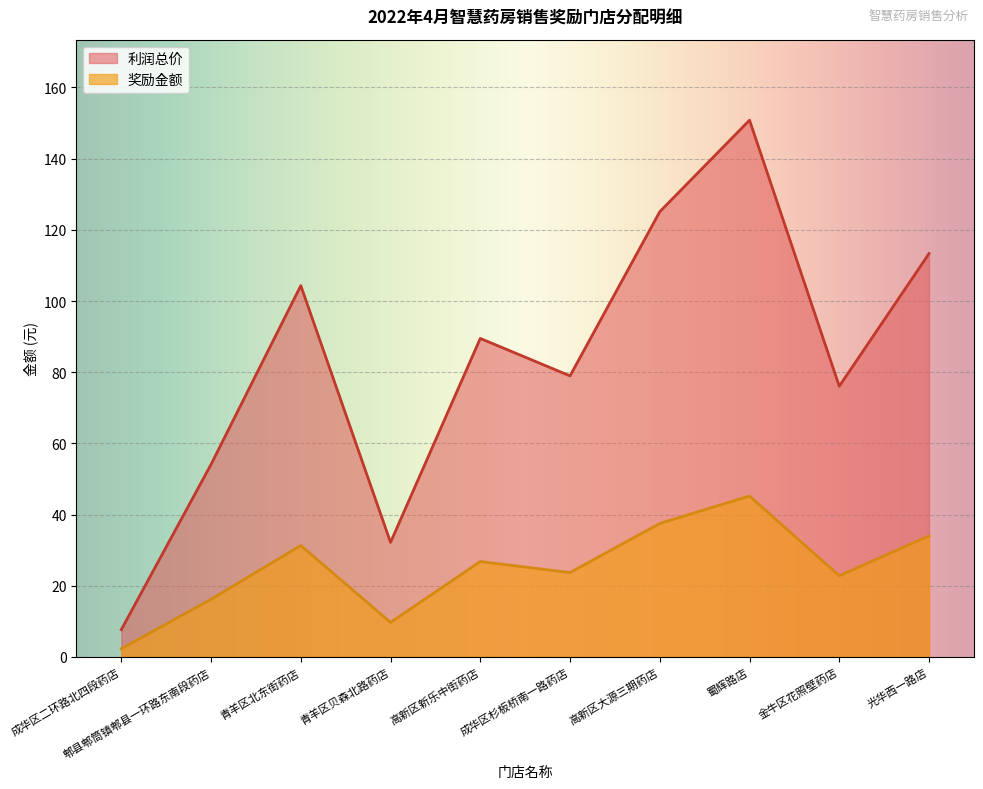

At which category does the chart reach its peak across all series?

蜀辉路店